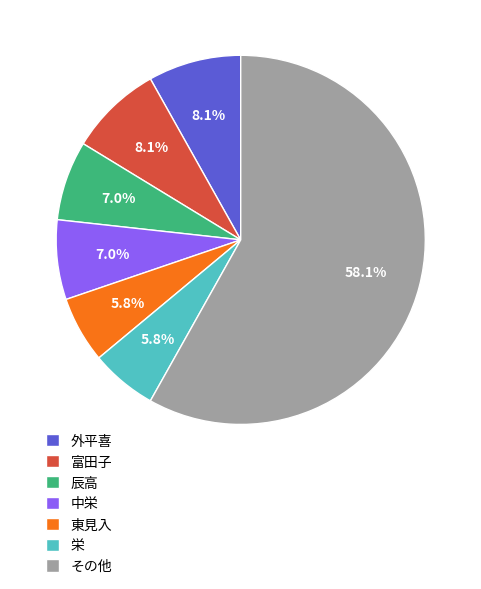

Combined, what portion of the pie is 栄 and 辰高?

12.8%